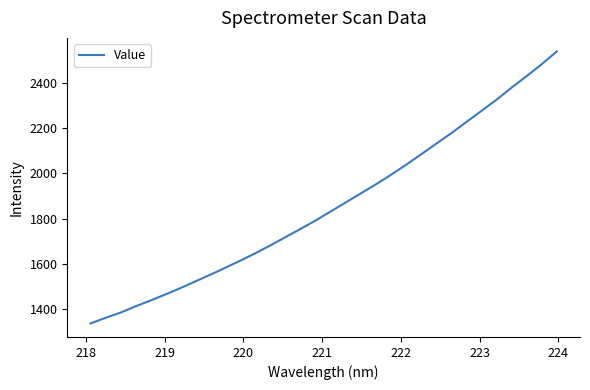

What is the smallest value displayed?

1337.0